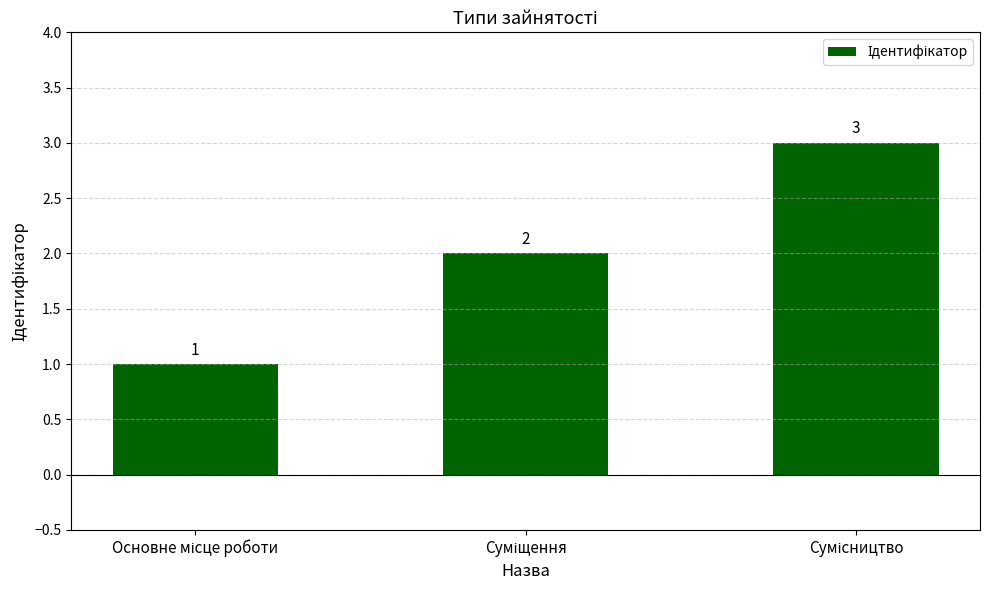

Reading left to right, transcribe all the data shown in this chart.

1	2	3